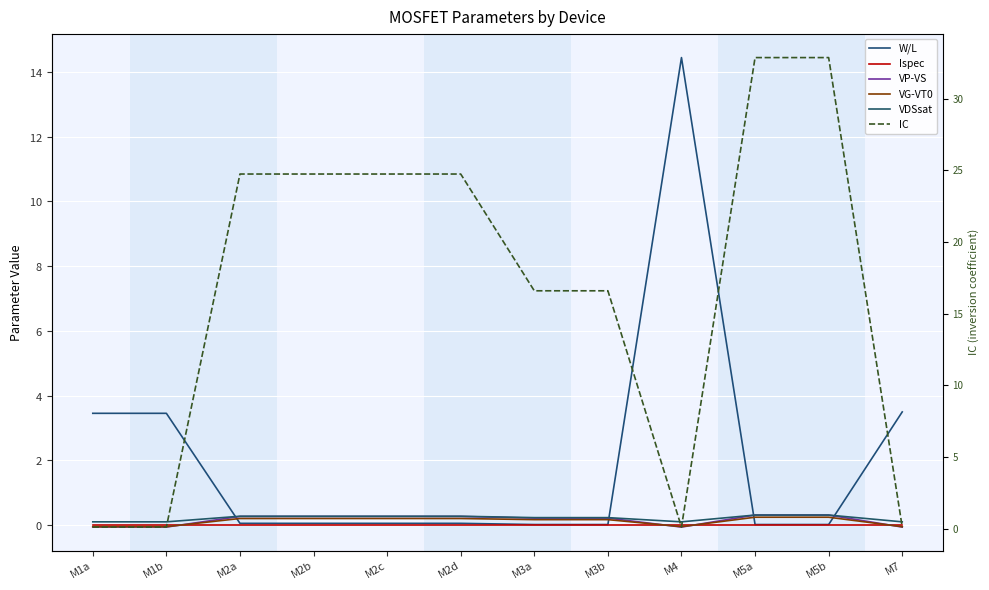

True or false: VDSsat has more than 1 interior local peaks.

False